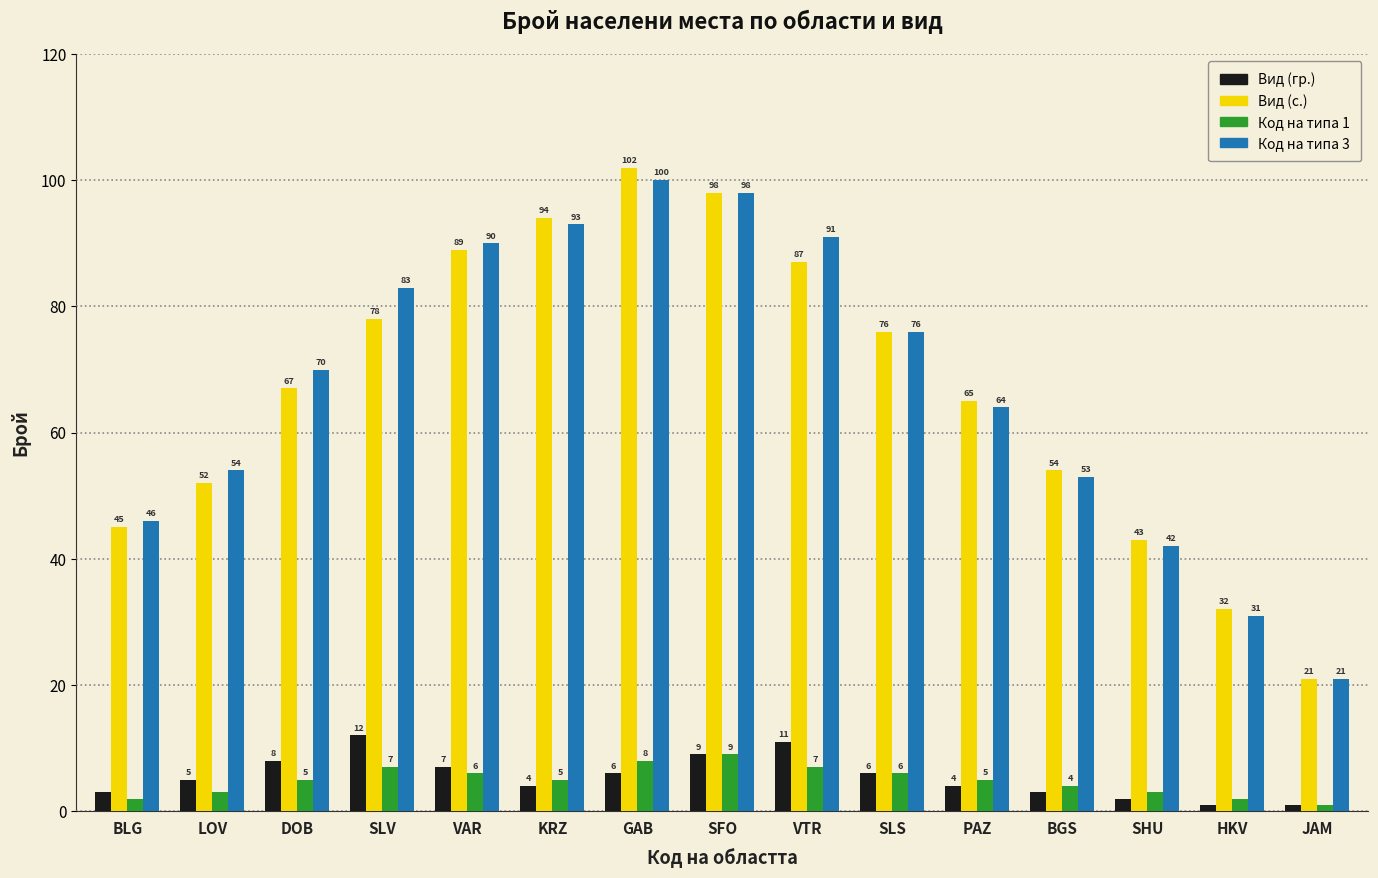

What is the difference between the Вид (с.) values at GAB and SFO?

4